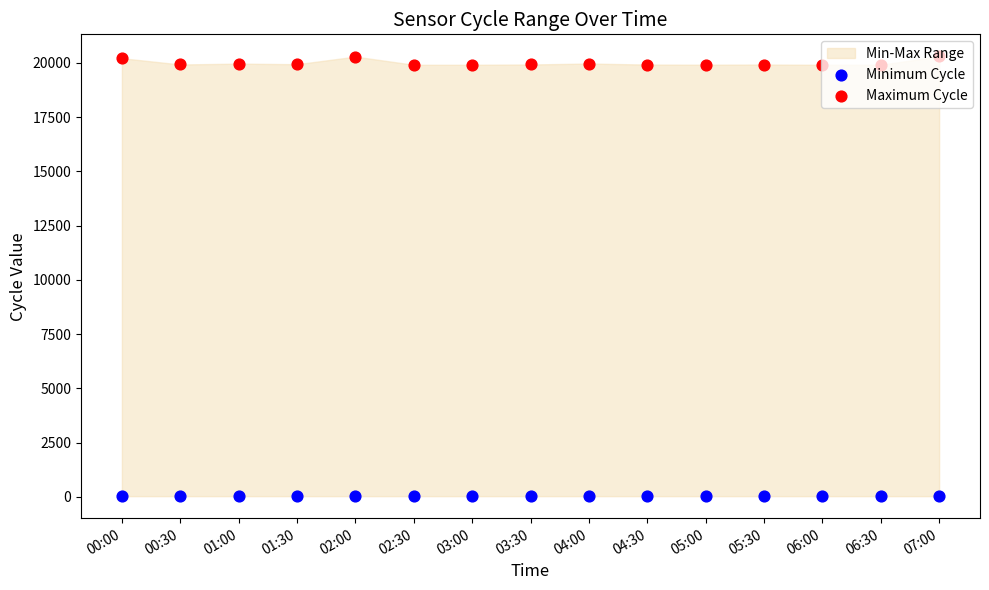

Is the value of Maximum Cycle at 06:30 greater than the value of Minimum Cycle at 07:00?

Yes